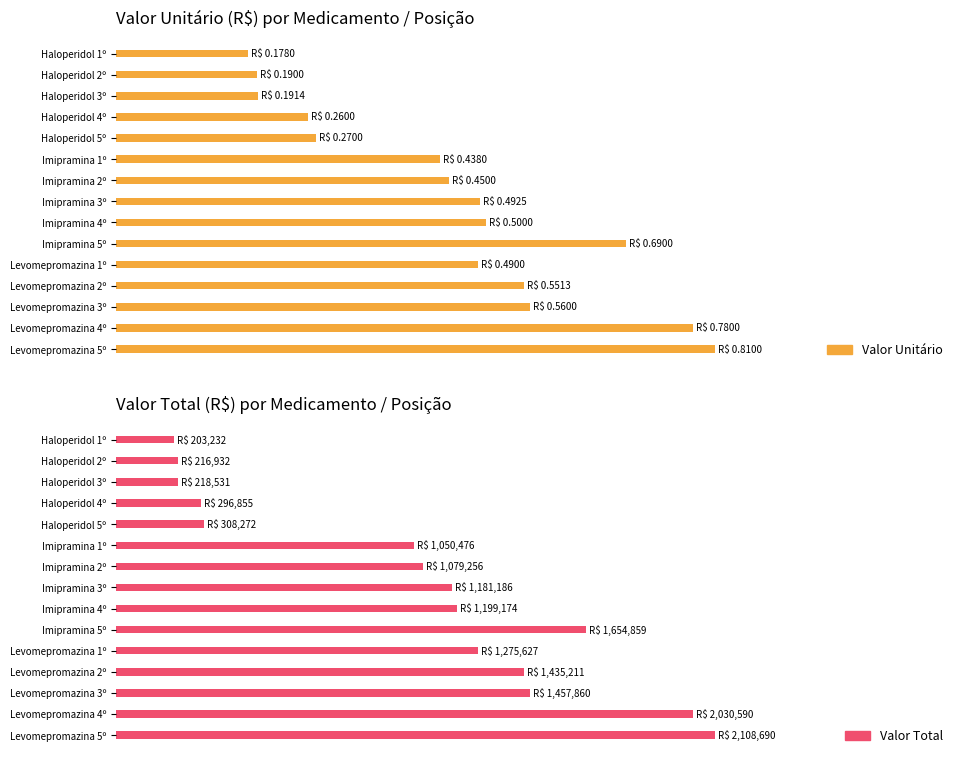

Which series has the largest total across all categories?

Valor Unitário